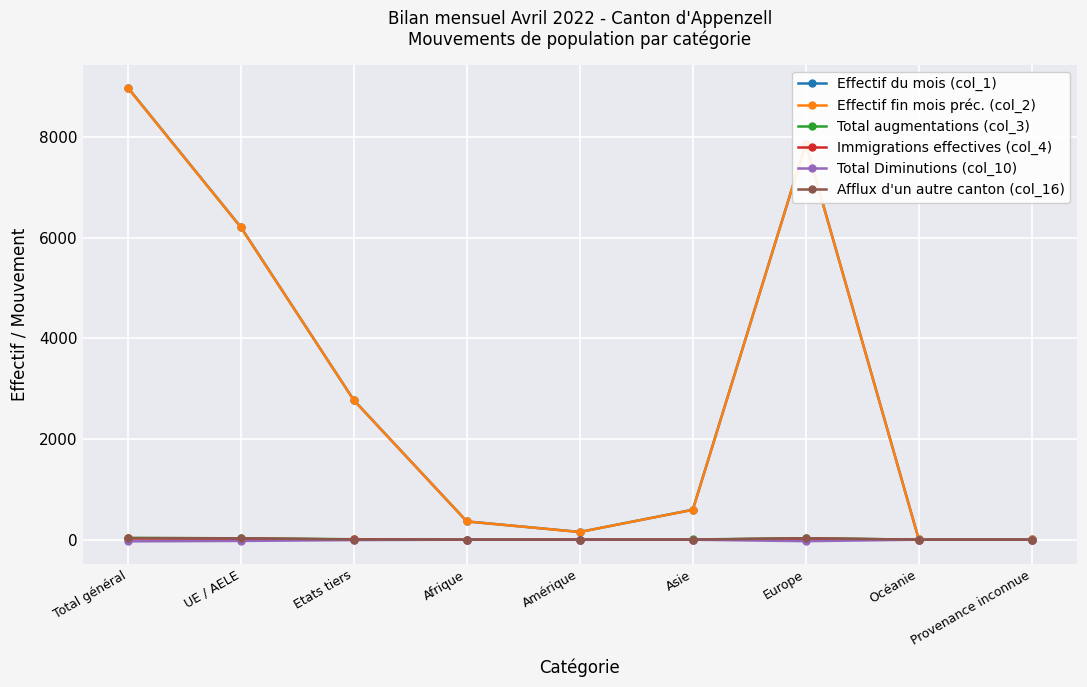

Does the chart display data point markers on the line(s)?

Yes